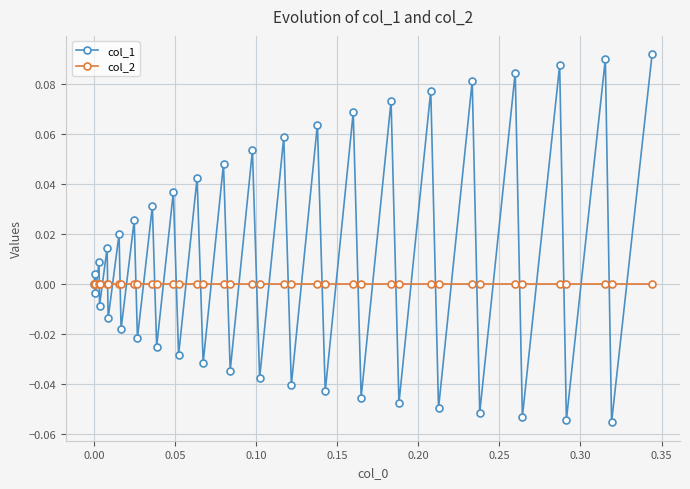

Which series has the largest total across all categories?

col_1